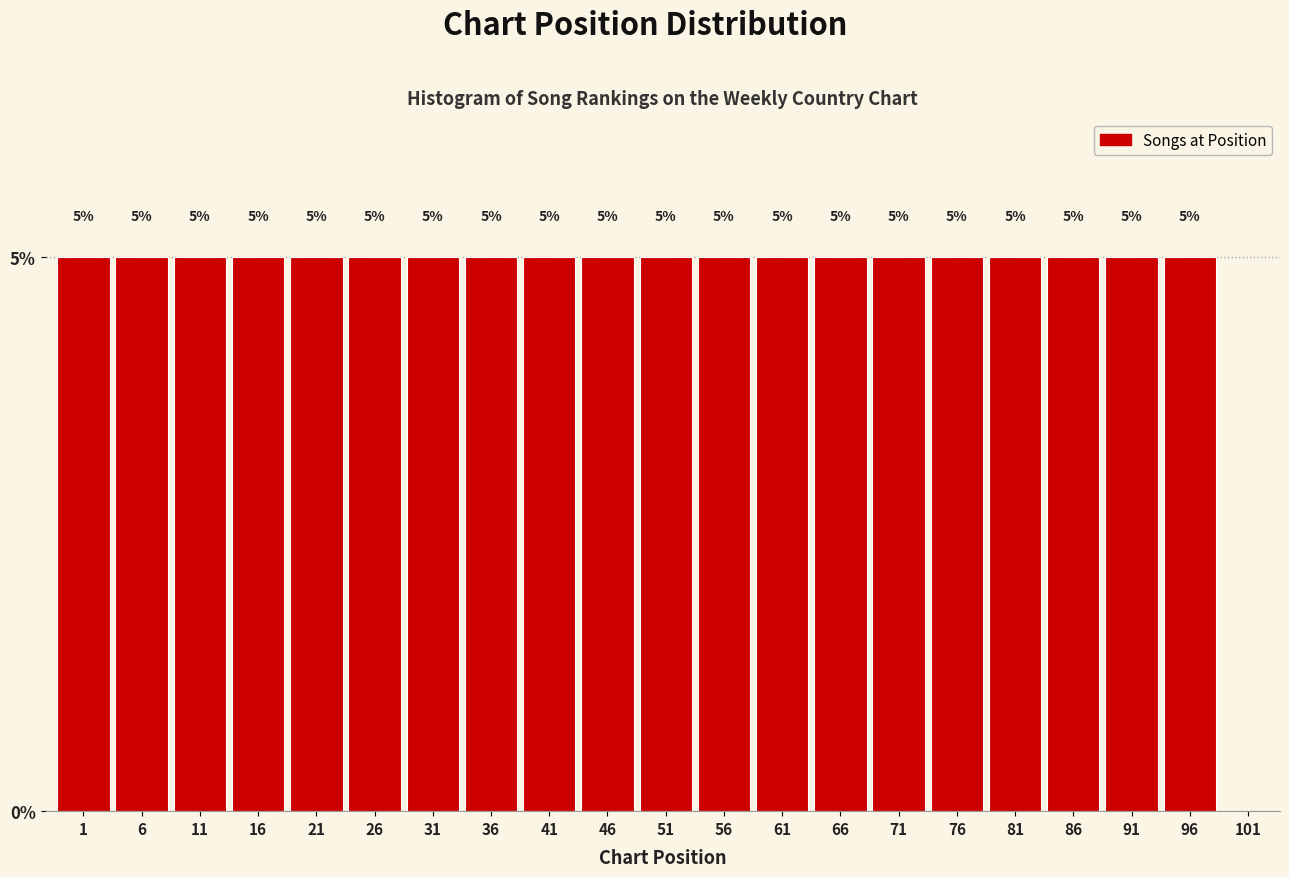

Reading left to right, what are all the values shown in this chart?

1=5	6=5	11=5	16=5	21=5	26=5	31=5	36=5	41=5	46=5	51=5	56=5	61=5	66=5	71=5	76=5	81=5	86=5	91=5	96=5	101=0